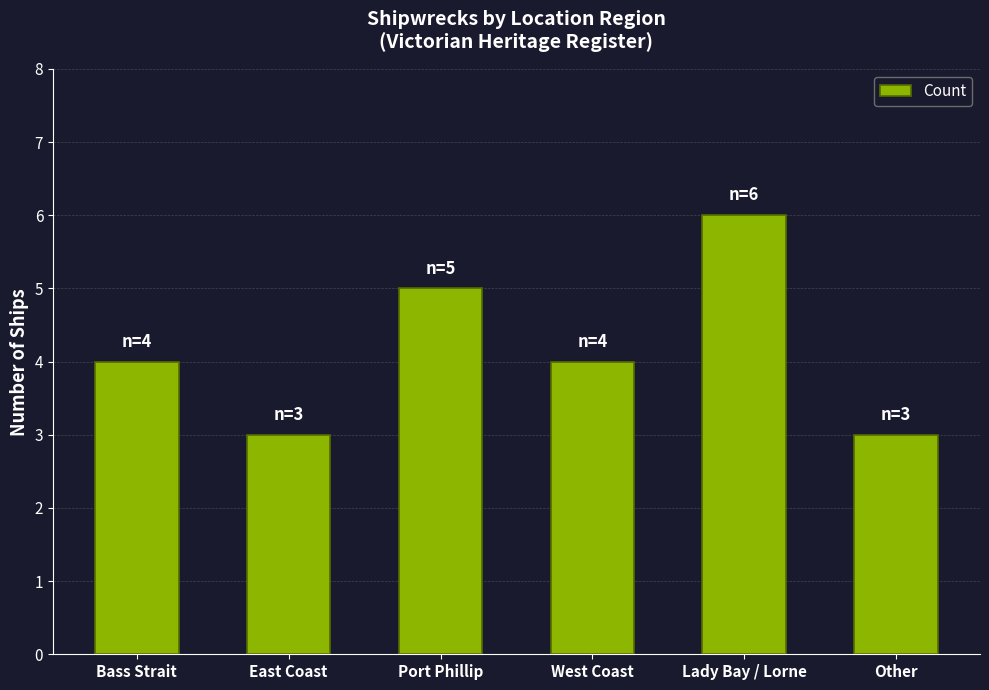

At which category does the chart reach its peak across all series?

Lady Bay / Lorne